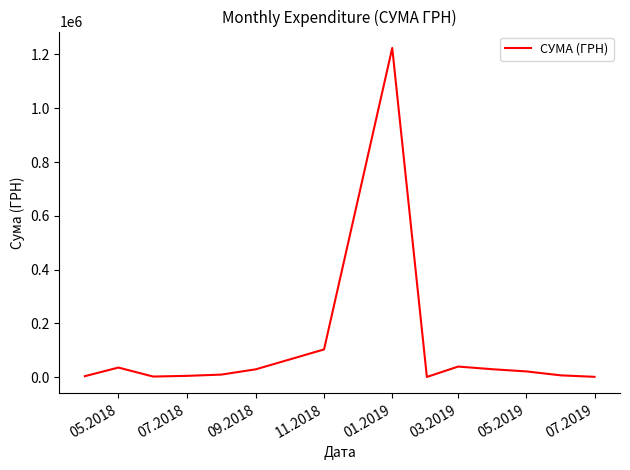

What is the difference between the maximum and minimum values?

1222943.0